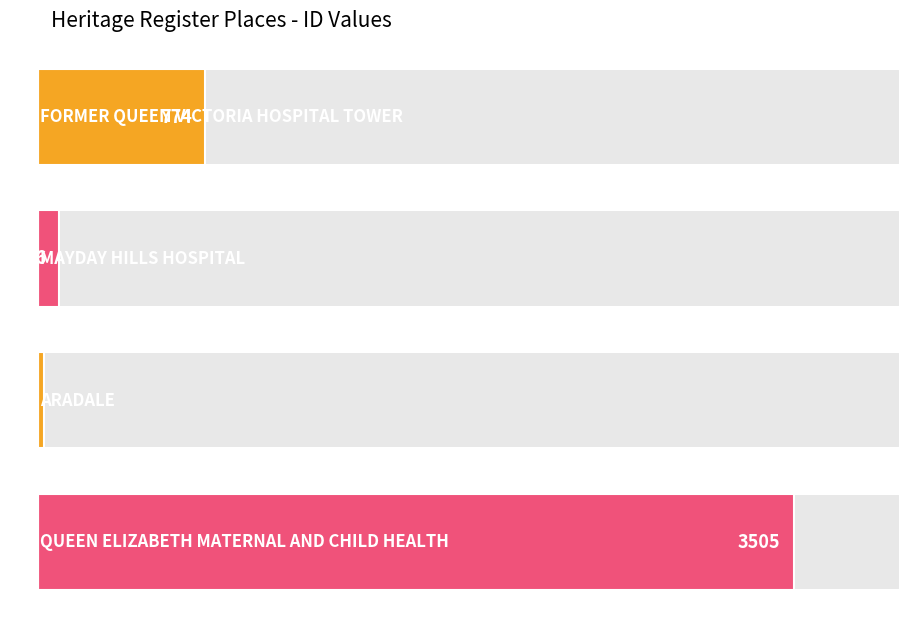

Reading left to right, transcribe all the data shown in this chart.

FORMER QUEEN VICTORIA
HOSPITAL TOWER=774	MAYDAY HILLS
HOSPITAL=96	ARADALE=28	QUEEN ELIZABETH MATERNAL
AND CHILD HEALTH=3505